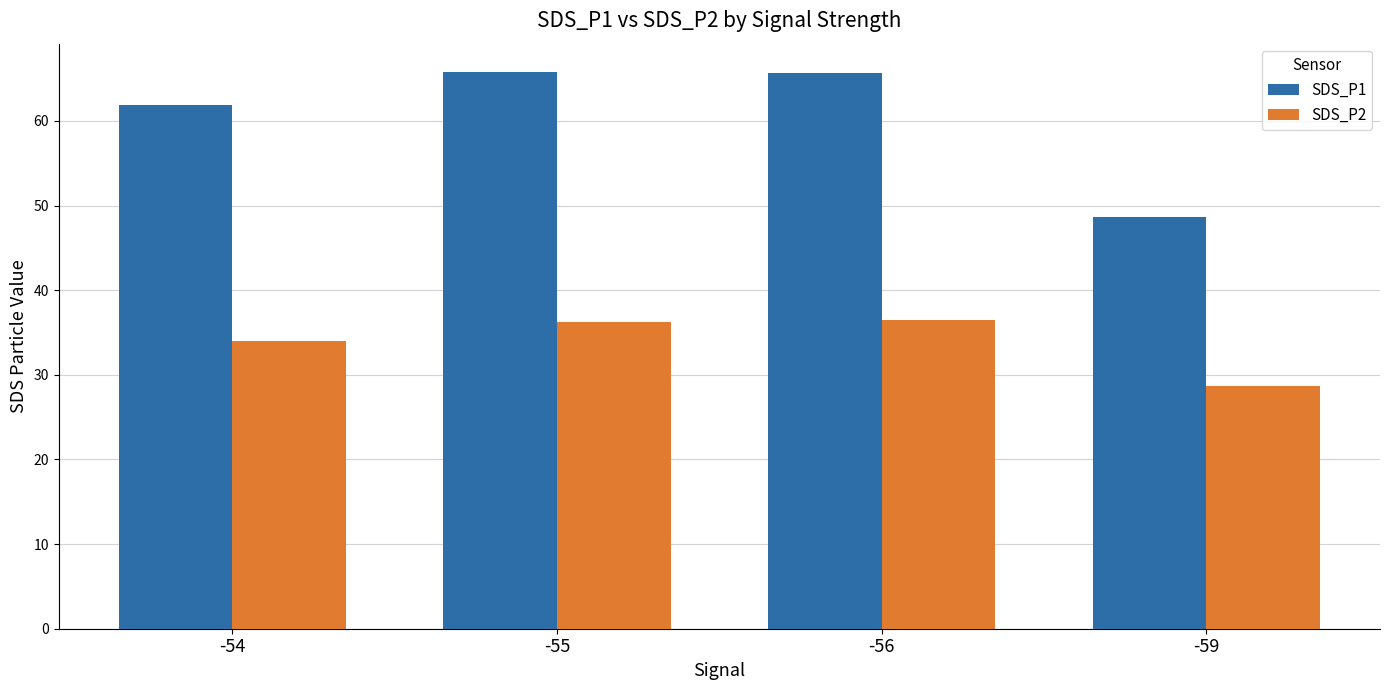

Rank the series by their maximum value, from lowest to highest.

SDS_P2, SDS_P1